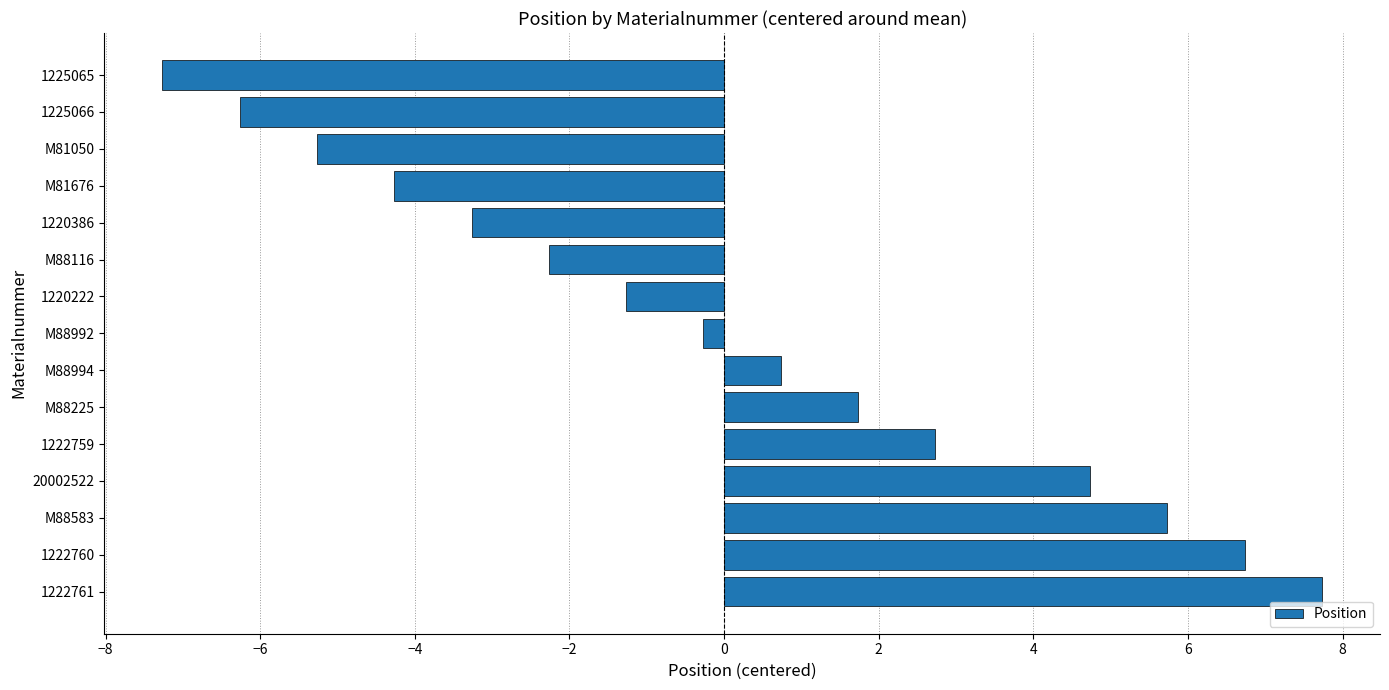

Reading top to bottom, transcribe all the data shown in this chart.

-7.3	-6.3	-5.3	-4.3	-3.3	-2.3	-1.3	-0.3	0.7	1.7	2.7	4.7	5.7	6.7	7.7